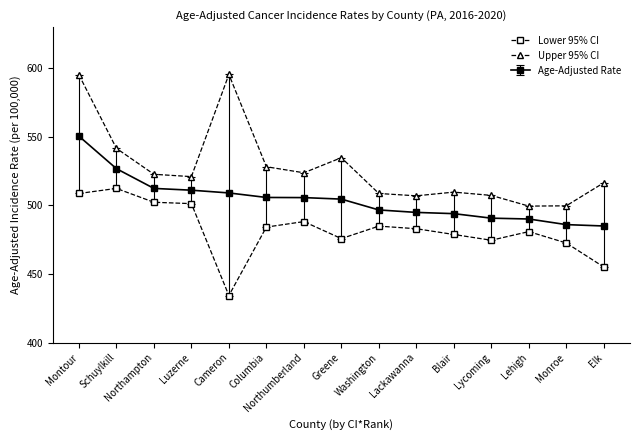

What are all the series names shown in the legend?

Lower 95% CI, Upper 95% CI, Age-Adjusted Rate